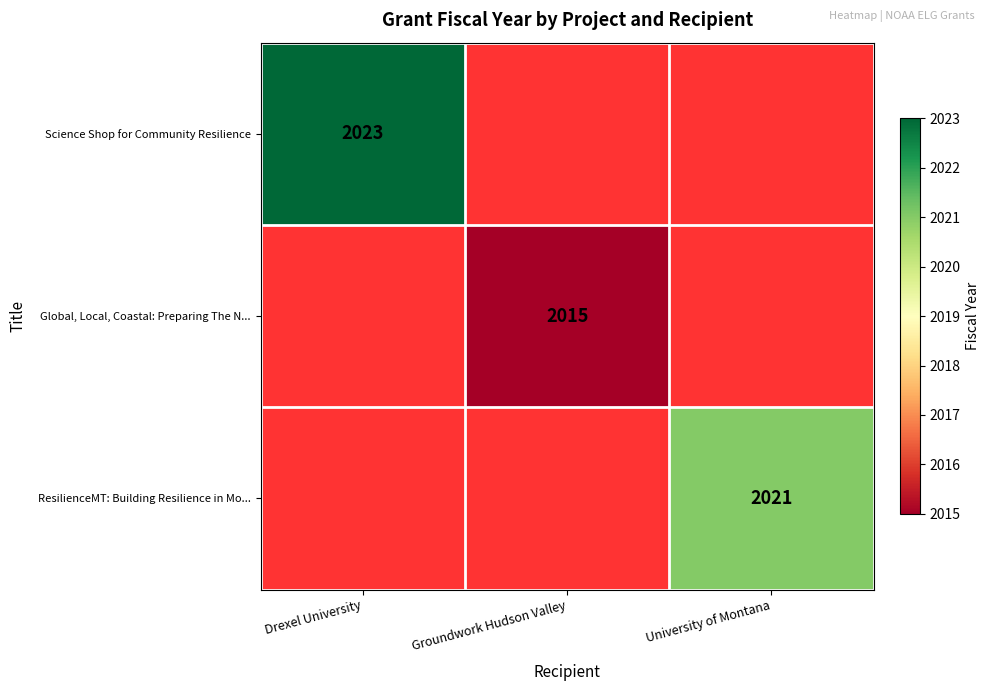

Which has a higher value, Groundwork Hudson Valley or University of Montana?

University of Montana